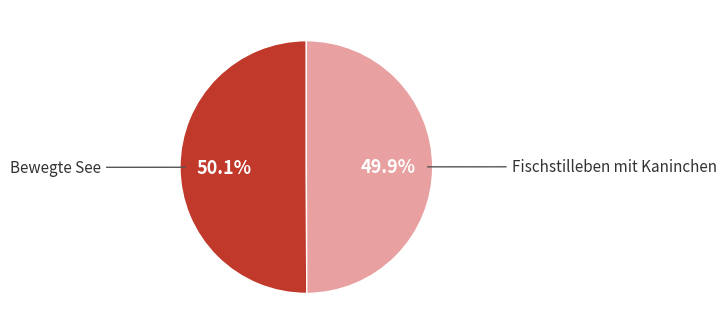

How many segments does this pie chart have?

2